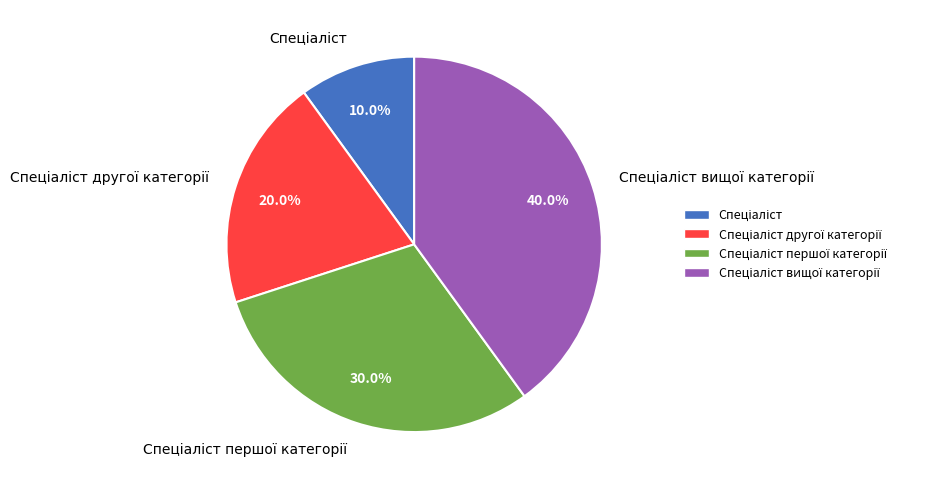

Is there any slice that represents more than half of the pie?

No